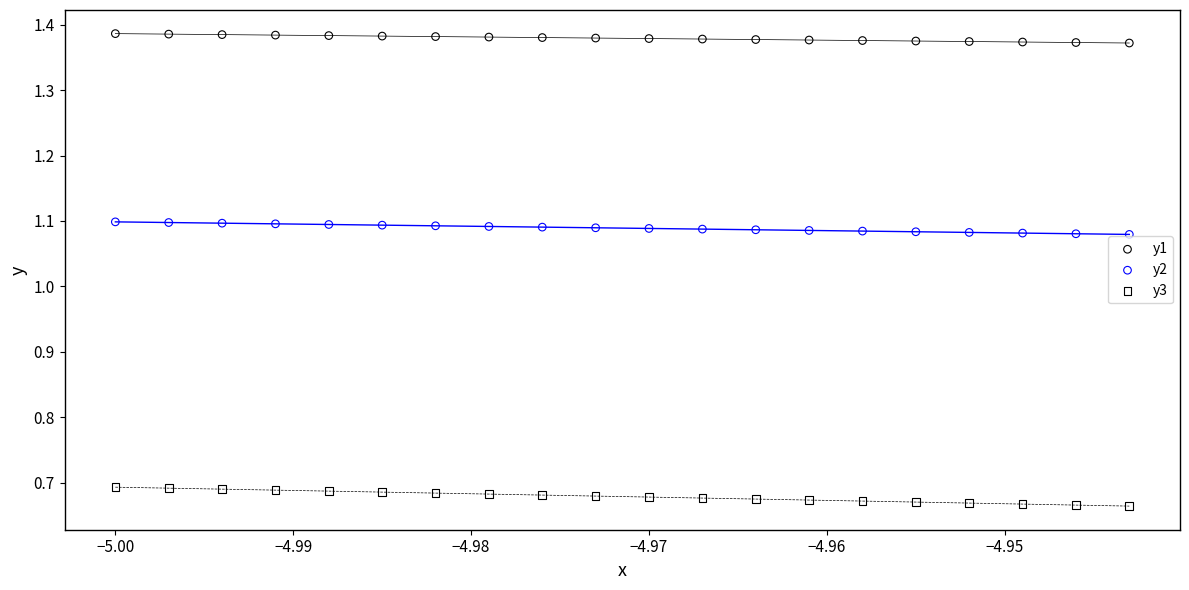

Which series reaches the maximum Y coordinate?

y1